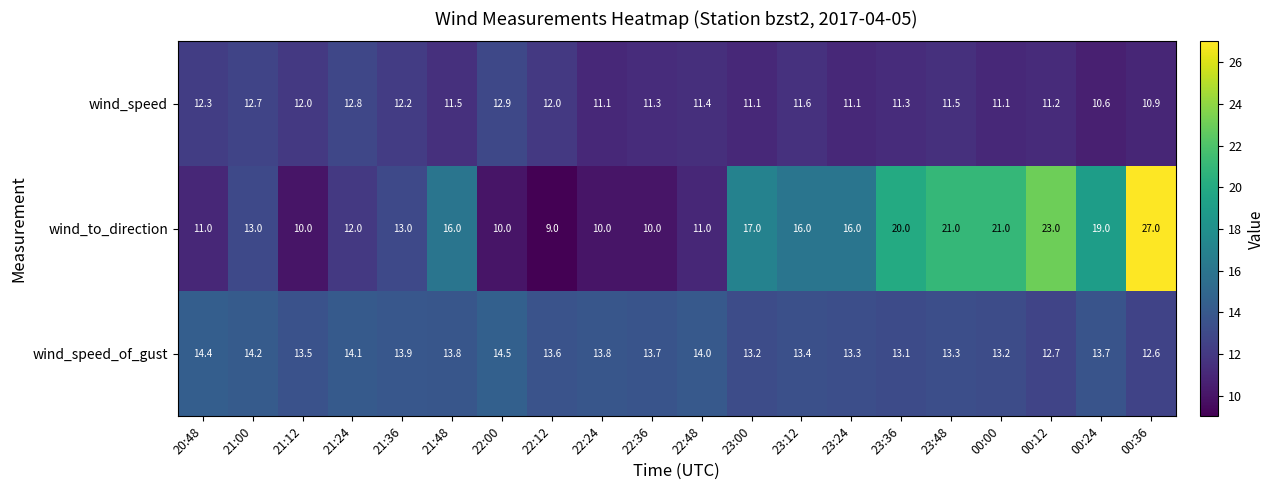

What is the total value across all series at 23:00?

41.3